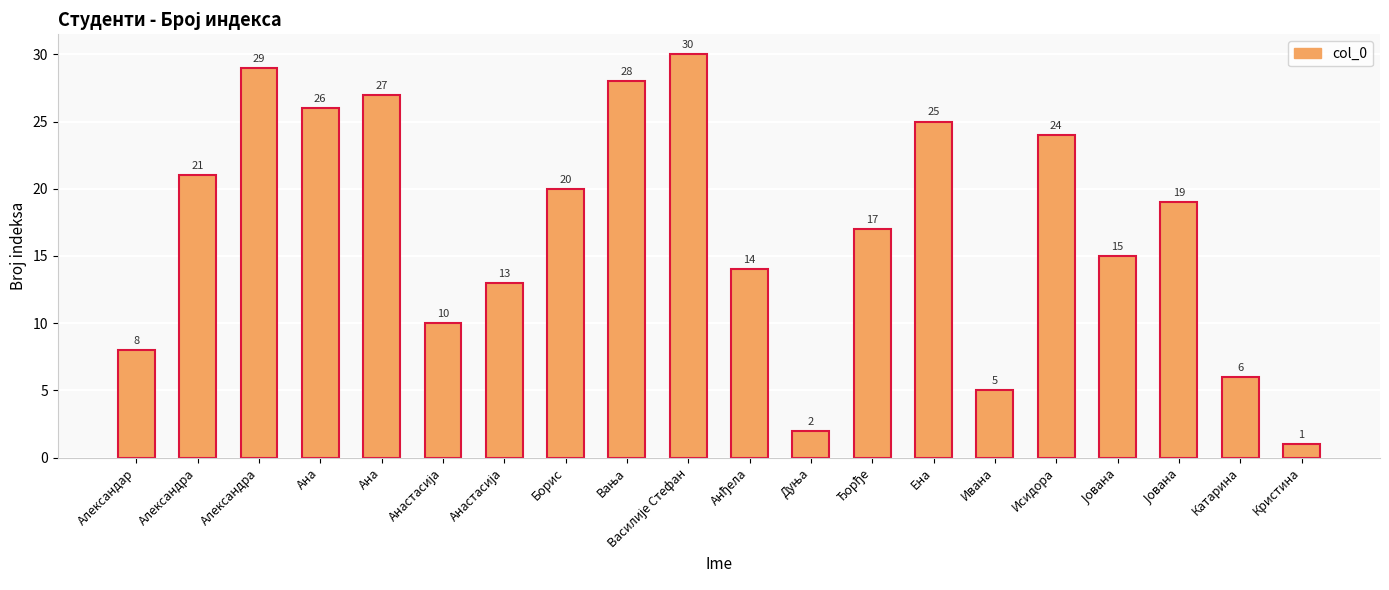

Which category has the lowest value across all series?

Кристина